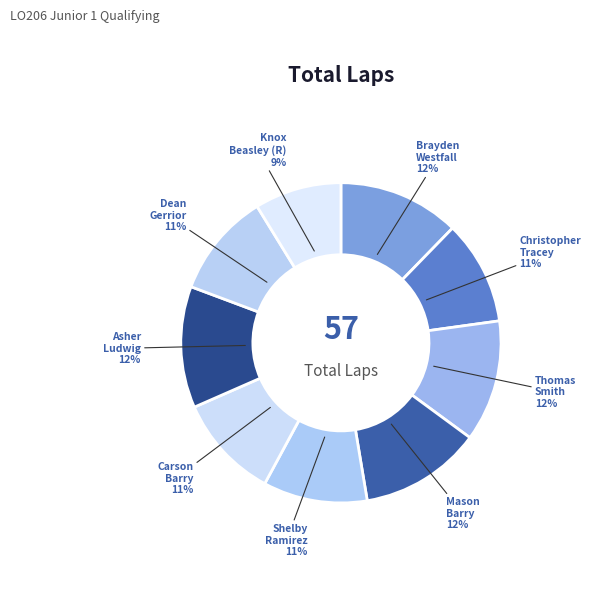

To the nearest percent, what is the combined percentage of Shelby Ramirez and Mason Barry?

23%